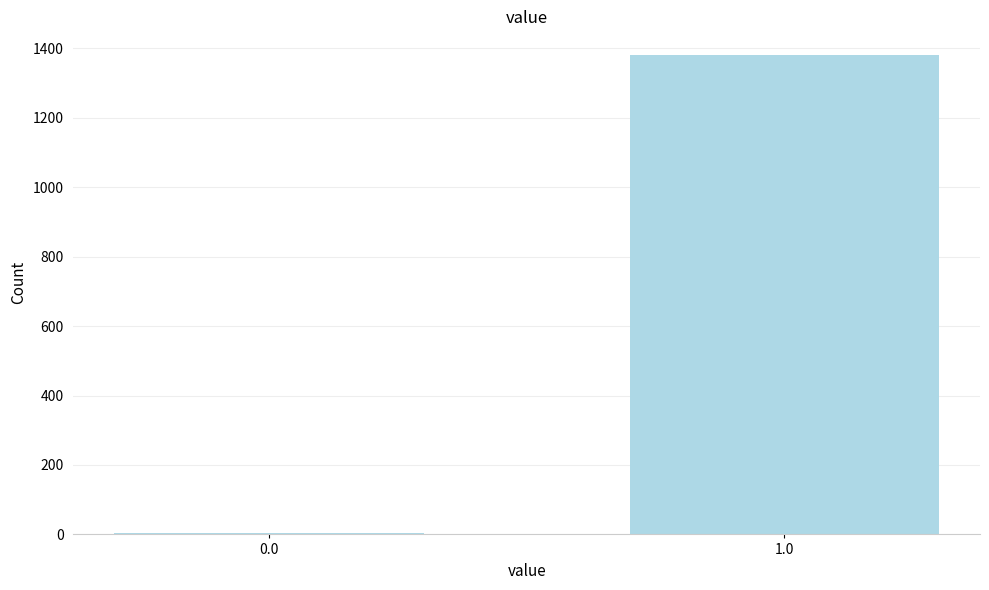

Reading left to right, list all the values displayed in this chart.

0.0=4	1.0=1380